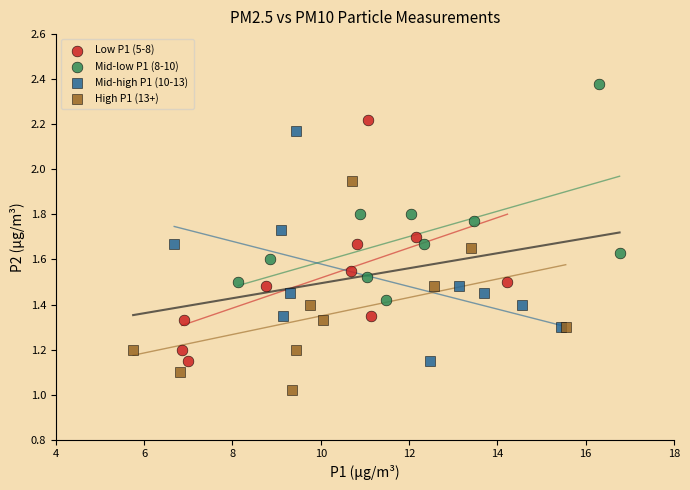

Which series contains the highest Y value?

Mid-low P1 (8-10)